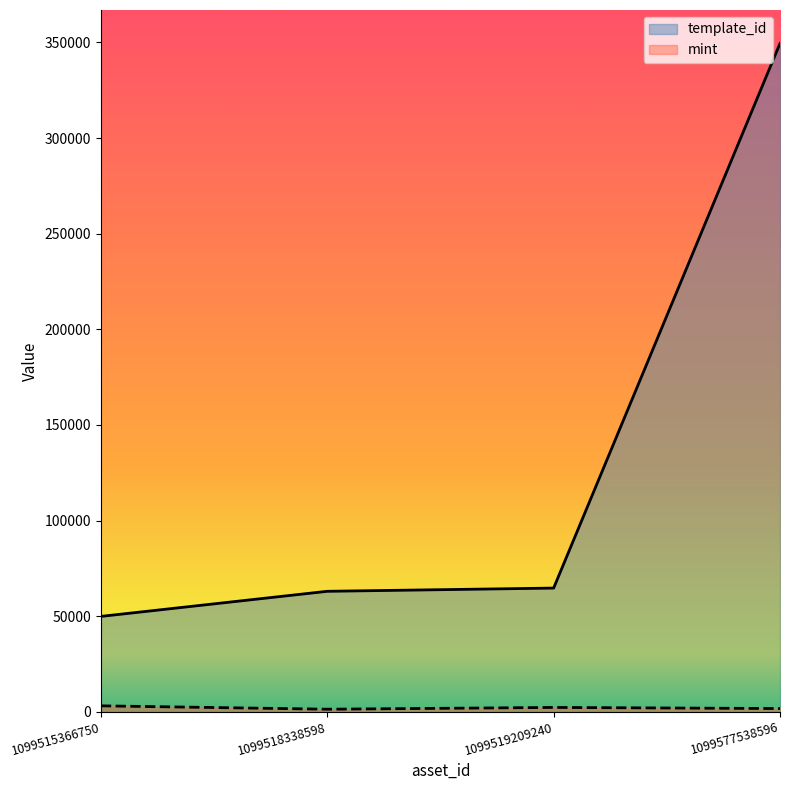

Rank the series by their maximum value, from highest to lowest.

template_id, mint